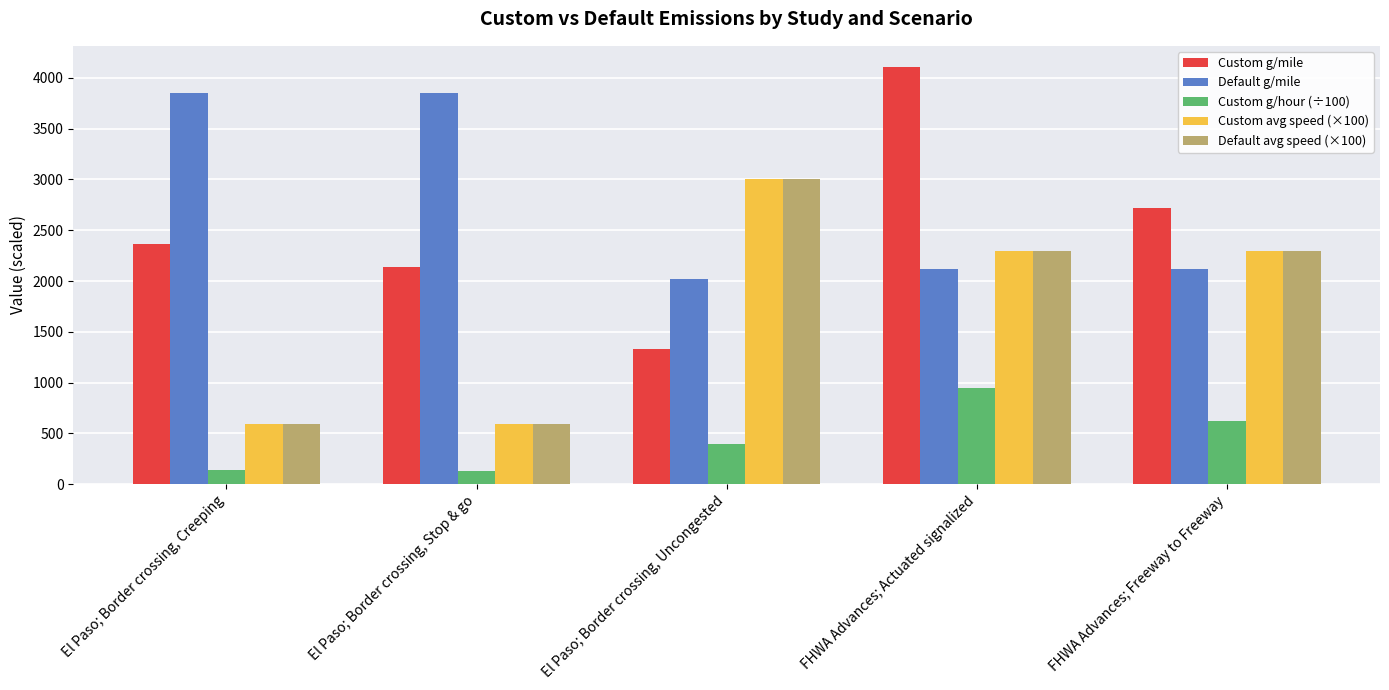

What is the sum of the Custom g/mile values at FHWA Advances; Actuated signalized and El Paso; Border crossing, Uncongested?

5436.5